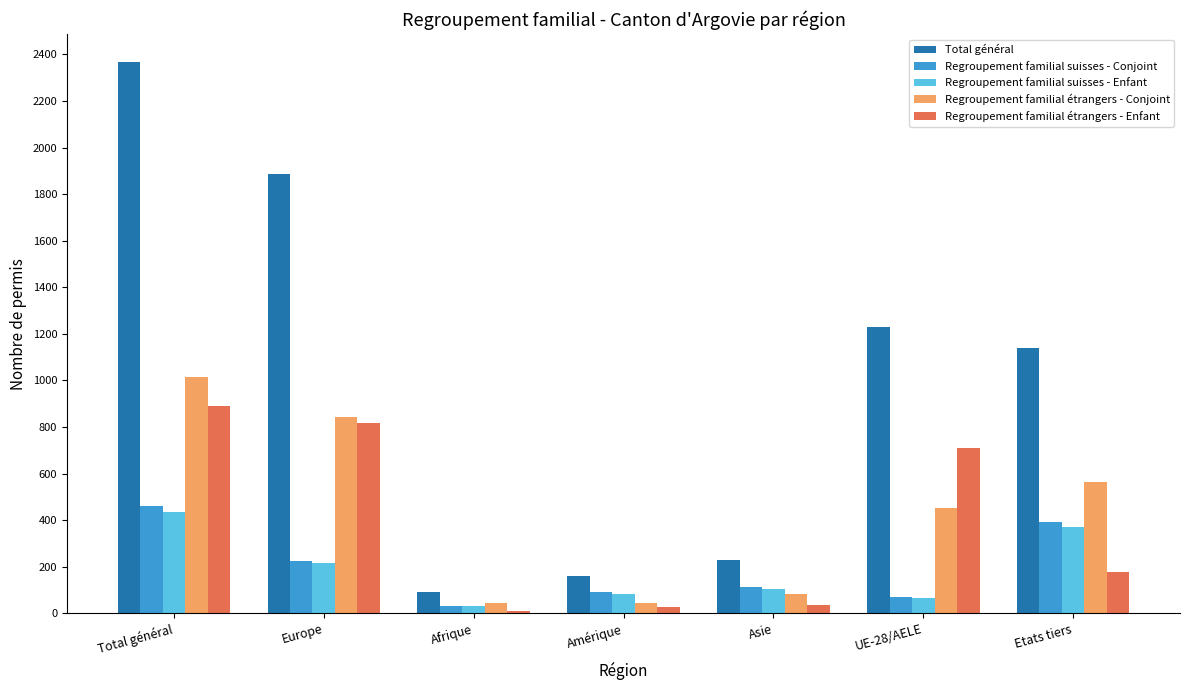

At which category is the sum across all series the highest?

Total général